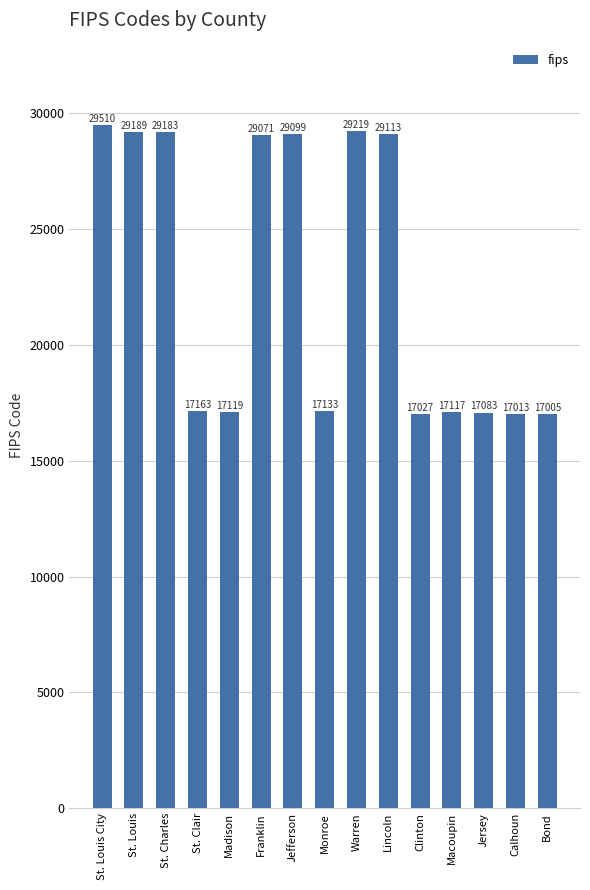

What is the label of the 11th bar from the right?

Madison